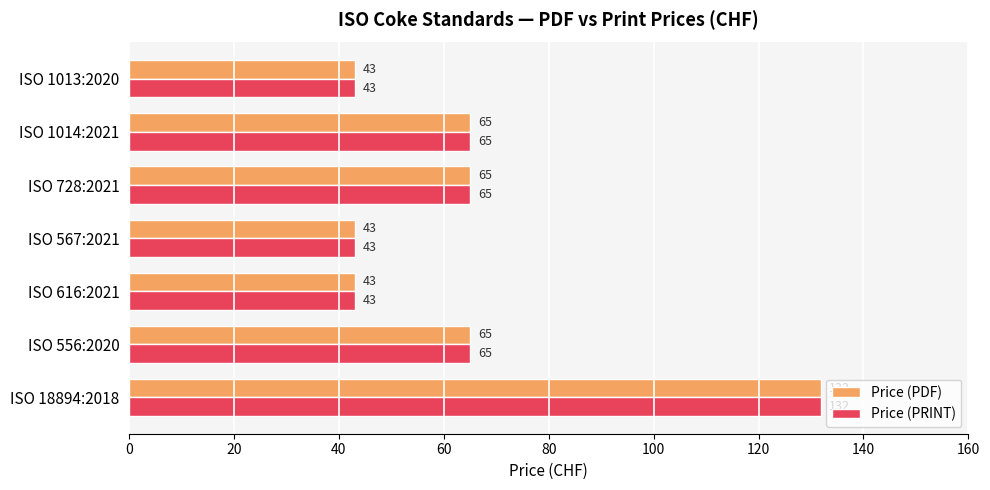

What is the lowest value of the Price (PRINT) series?

43